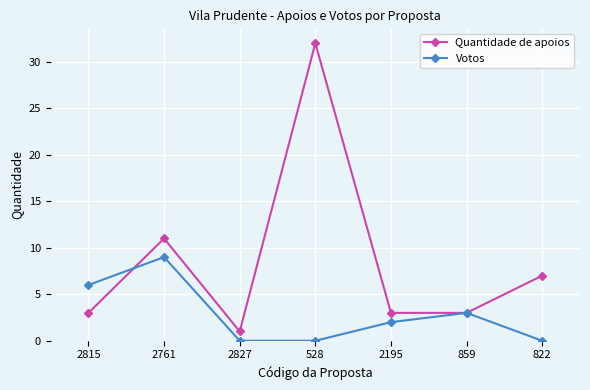

Is it true that Votos equals -4 at 822?

False